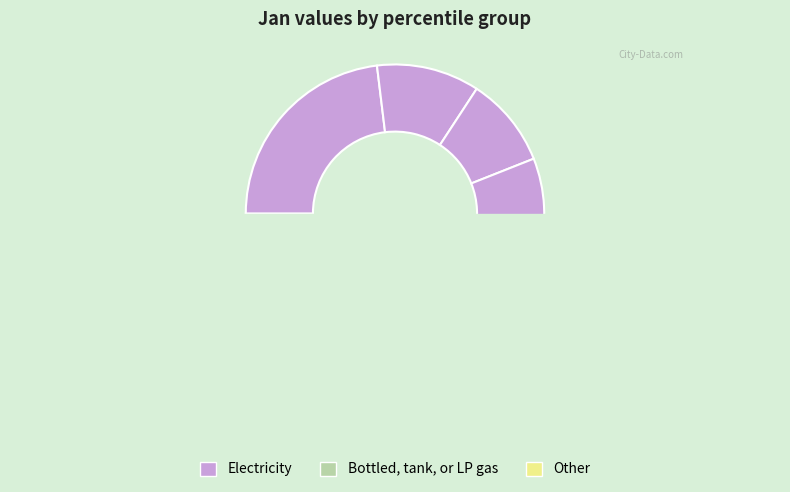

Is there any slice that represents more than half of the pie?

No